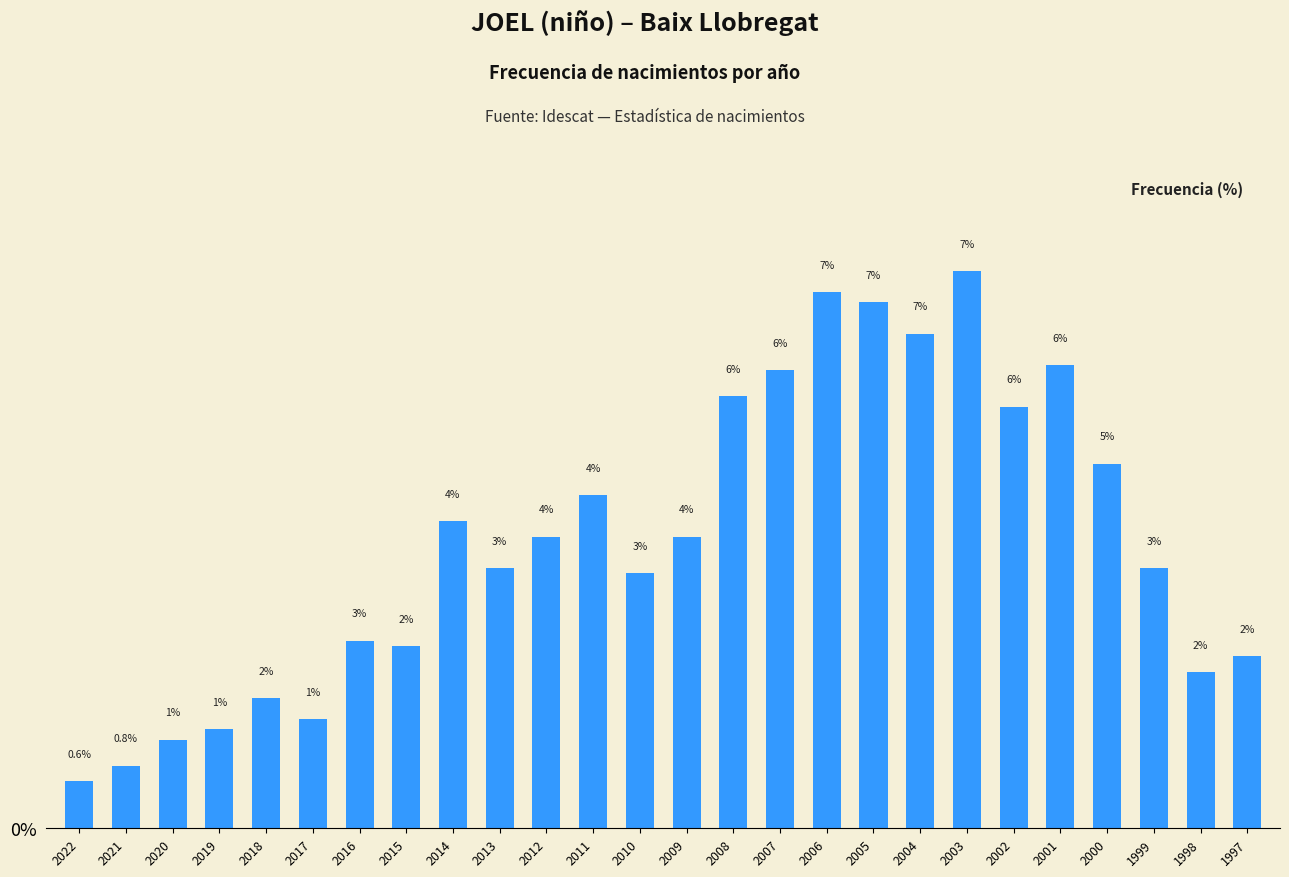

Rank the categories by value from lowest to highest.

2022, 2021, 2020, 2019, 2017, 2018, 1998, 1997, 2015, 2016, 2010, 2013, 1999, 2012, 2009, 2014, 2011, 2000, 2002, 2008, 2007, 2001, 2004, 2005, 2006, 2003